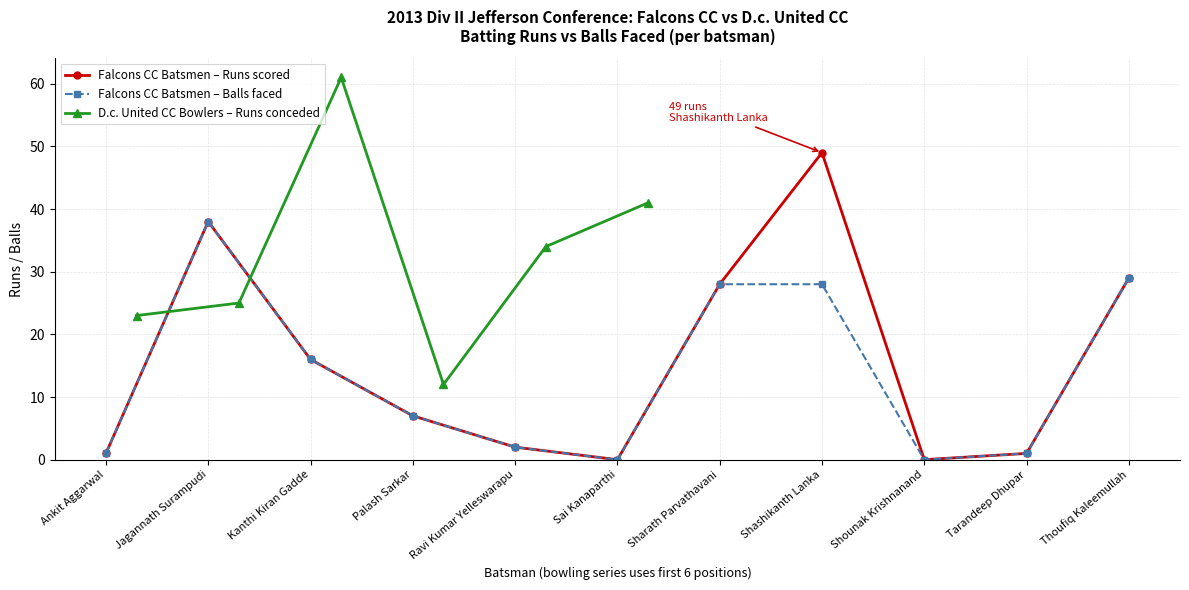

Rank the categories by value from lowest to highest.

Sai Kanaparthi, Shounak Krishnanand, Ankit Aggarwal, Tarandeep Dhupar, Ravi Kumar Yelleswarapu, Palash Sarkar, Kanthi Kiran Gadde, Sharath Parvathavani, Thoufiq Kaleemullah, Jagannath Surampudi, Shashikanth Lanka